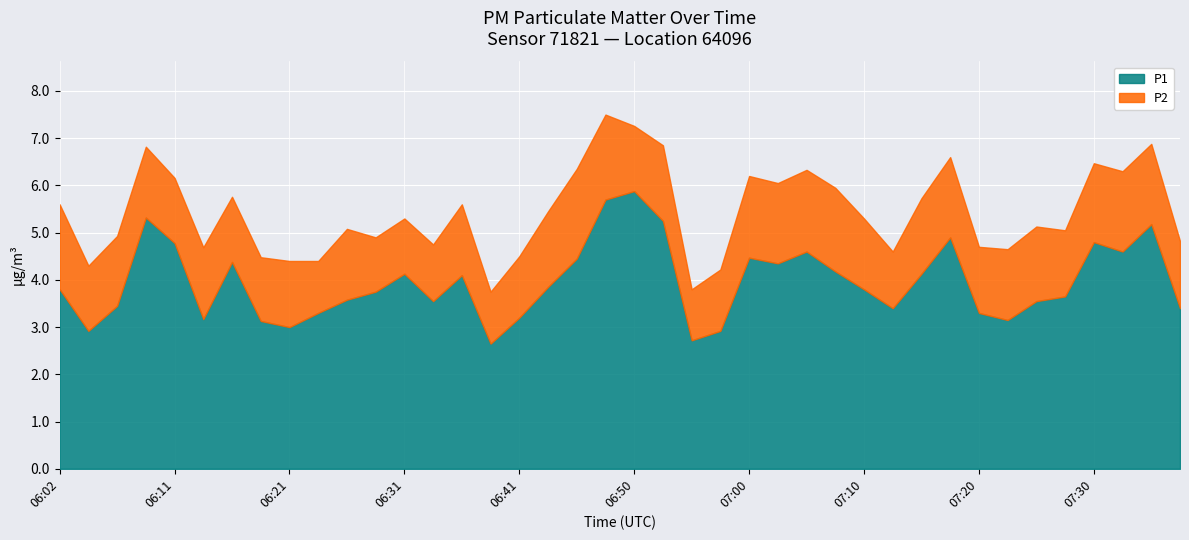

What is the difference between the highest and lowest values at 06:33?

2.3